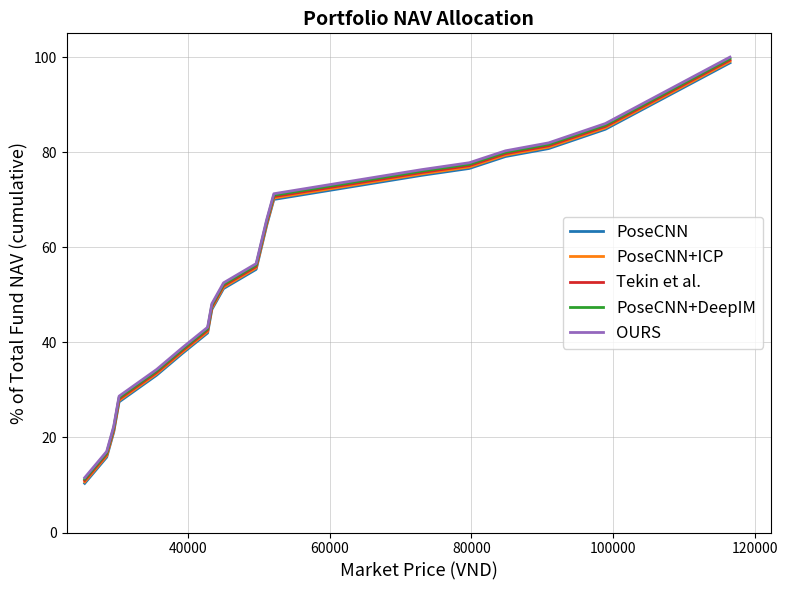

What is the maximum value shown in the chart?

100.0